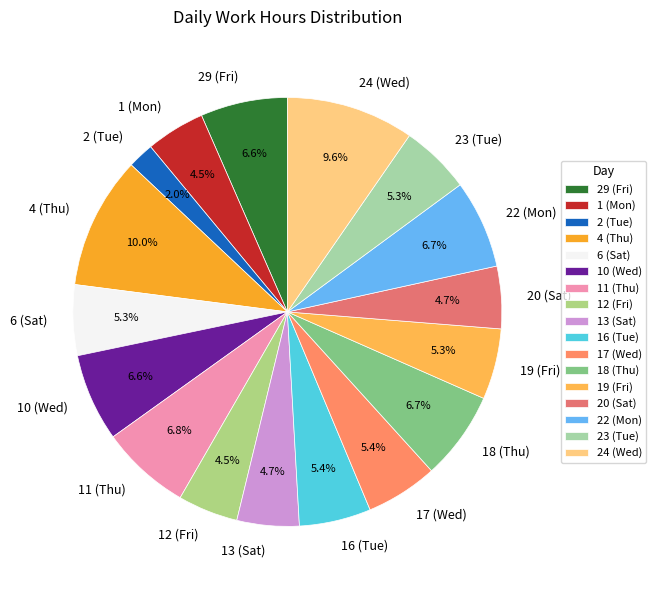

The 4 (Thu) slice represents 10% of the pie. True or false?

True